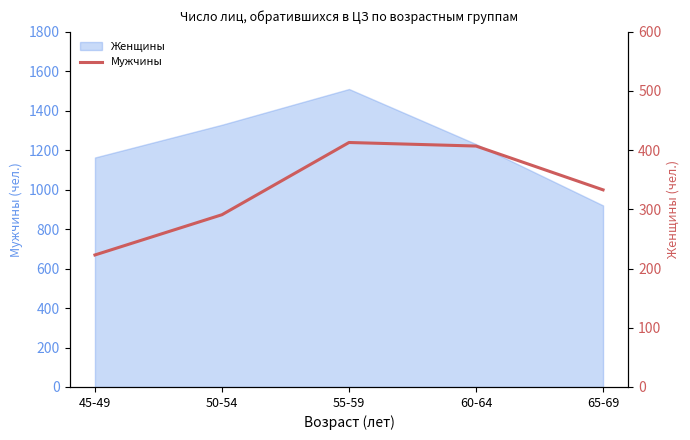

Which label corresponds to the smallest value in the chart?

45-49